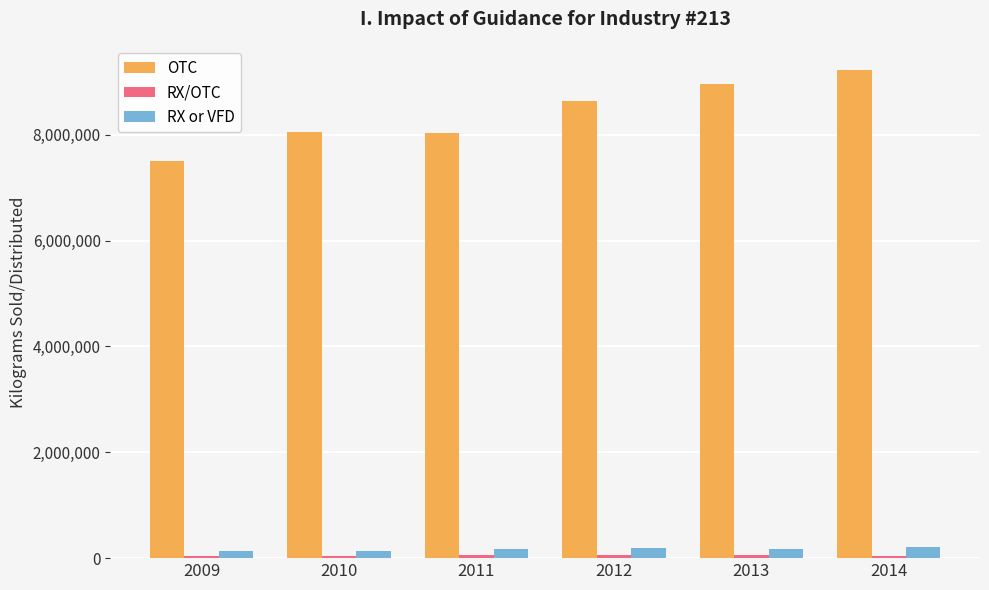

What is the maximum value shown in the chart?

9219892